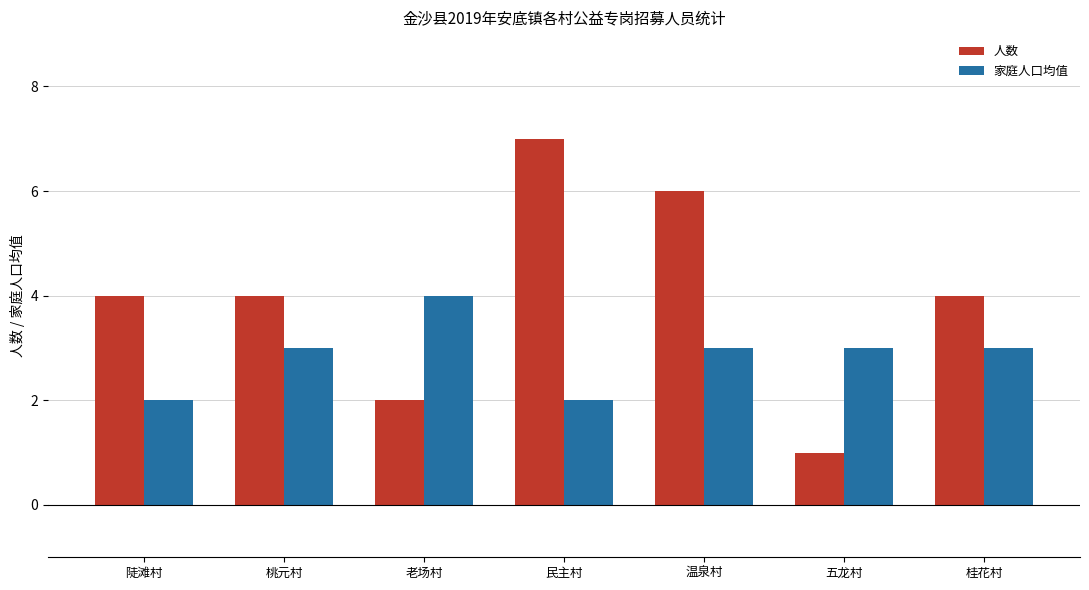

What value does the 人数 series have at 桂花村?

4